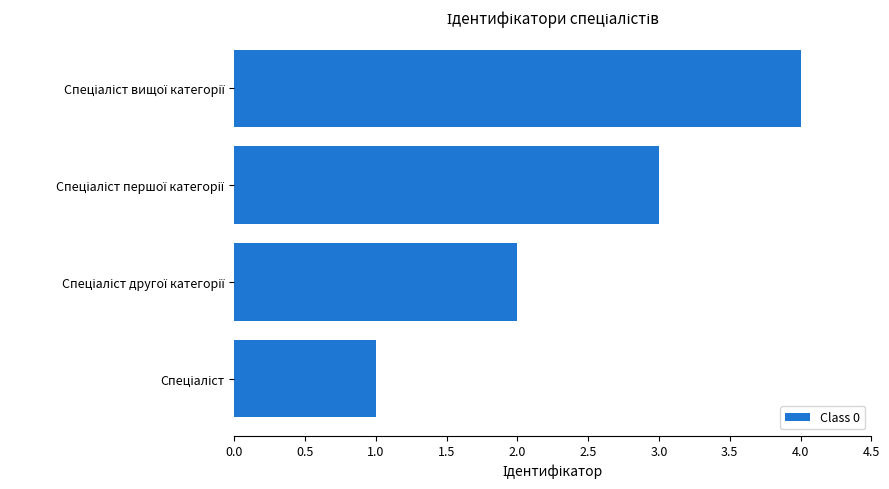

What is the sum of all values?

10